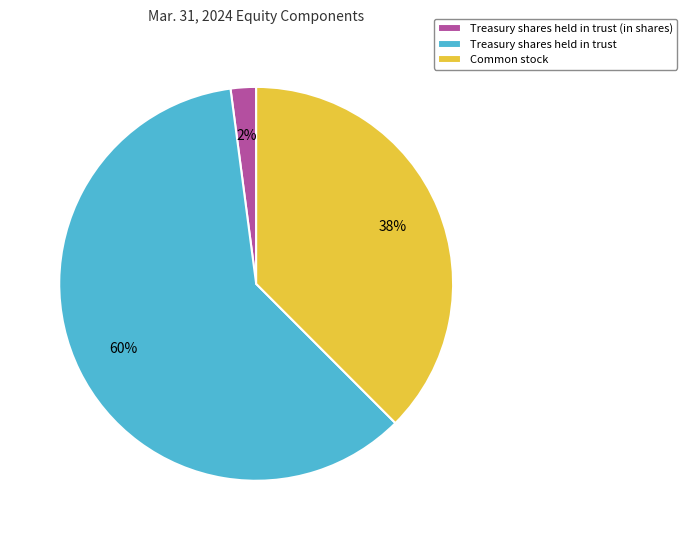

Combined, do Common stock and Treasury shares held in trust (in shares) account for over 50%?

No